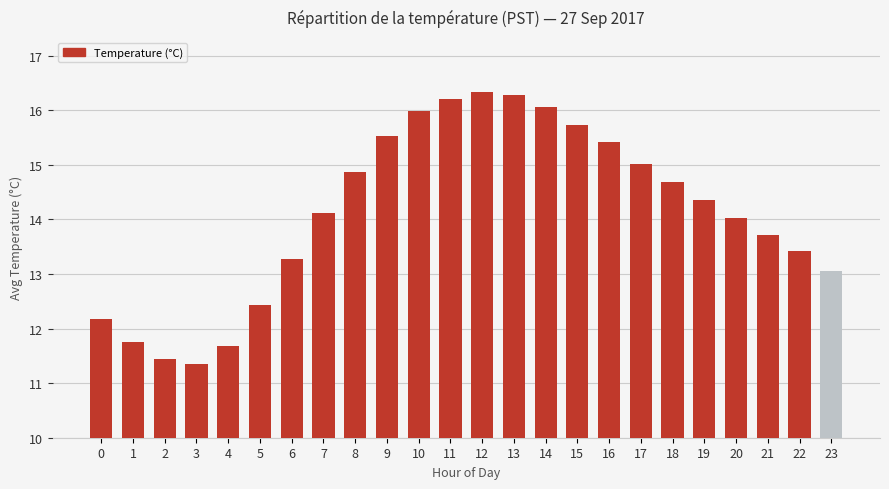

Rank the categories by value from highest to lowest.

12, 13, 11, 14, 10, 15, 9, 16, 17, 8, 18, 19, 7, 20, 21, 22, 6, 23, 5, 0, 1, 4, 2, 3